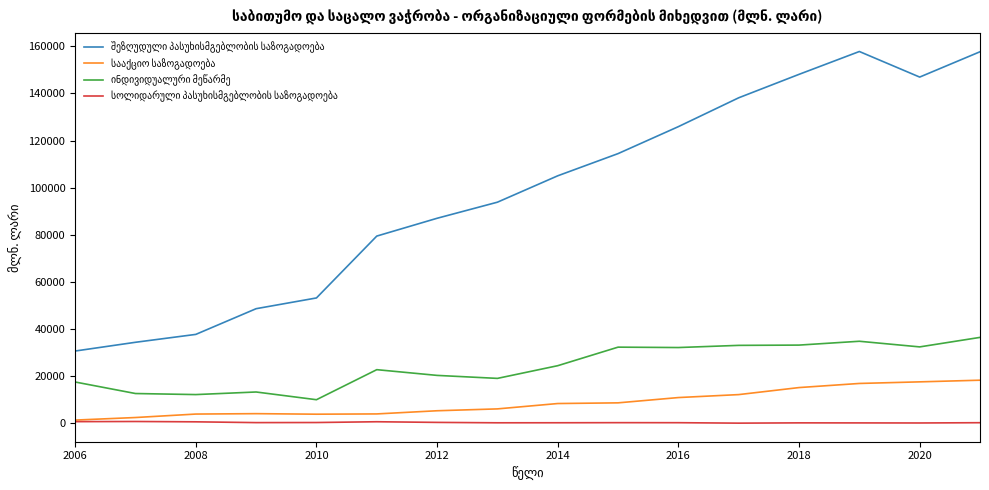

Is this an area chart (filled region under the line)?

No